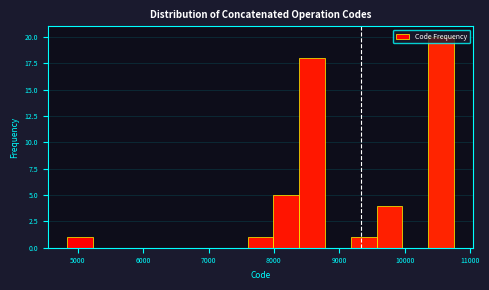

Read against the x-axis, roughly where is the centre of the tallest bar?

10600